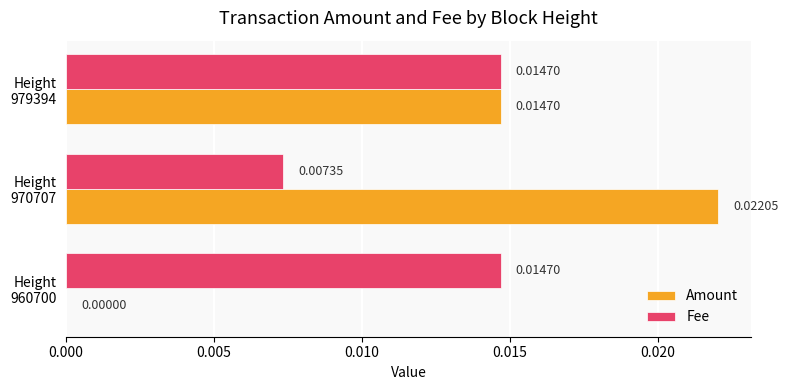

How many positive values does the Amount series have?

2